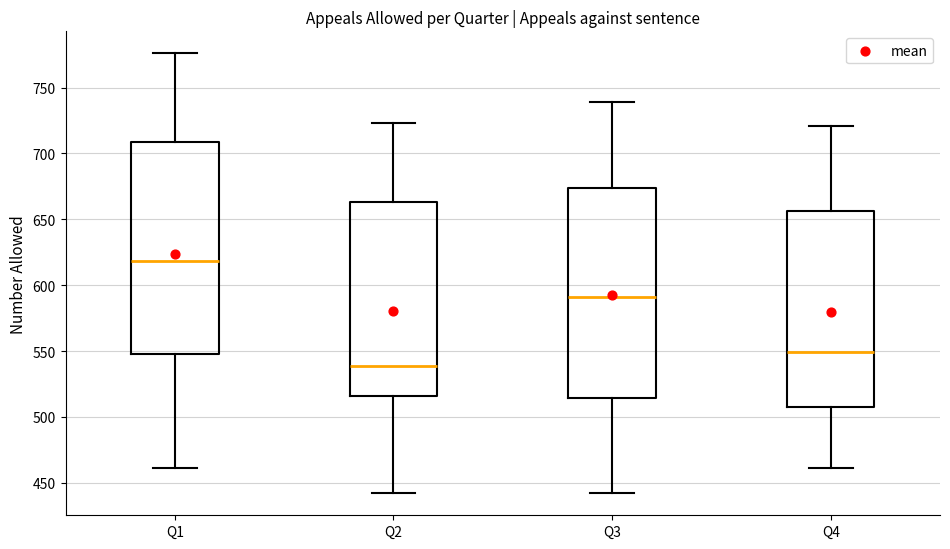

Reading left to right, read every box against the y-axis: the position of its median line, the range the box covers, and the ends of its whiskers. The values are not printed on the chart, so give them approximately, as read against the axis.

Q1: median 620, box 550 to 710, whiskers 460 to 775
Q2: median 540, box 515 to 665, whiskers 440 to 725
Q3: median 590, box 515 to 675, whiskers 440 to 740
Q4: median 550, box 510 to 655, whiskers 460 to 720